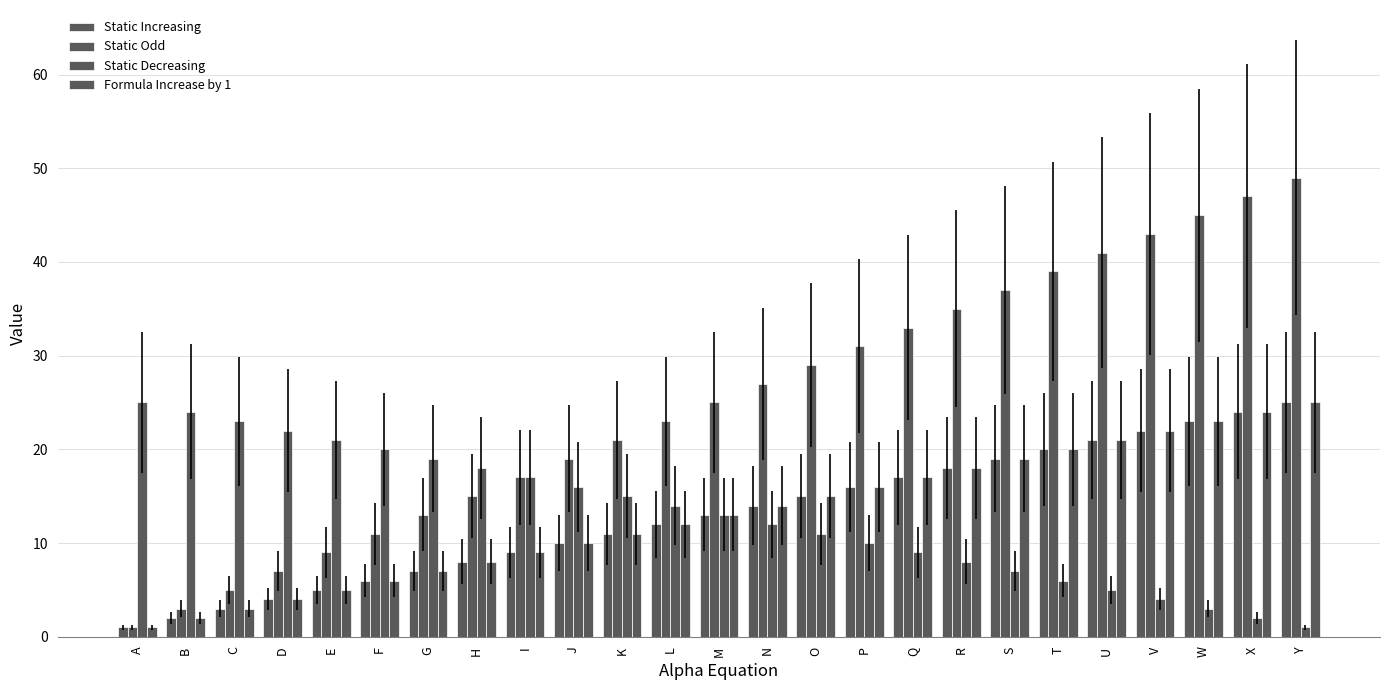

What is the sum of the Static Decreasing values at Y and I?

18